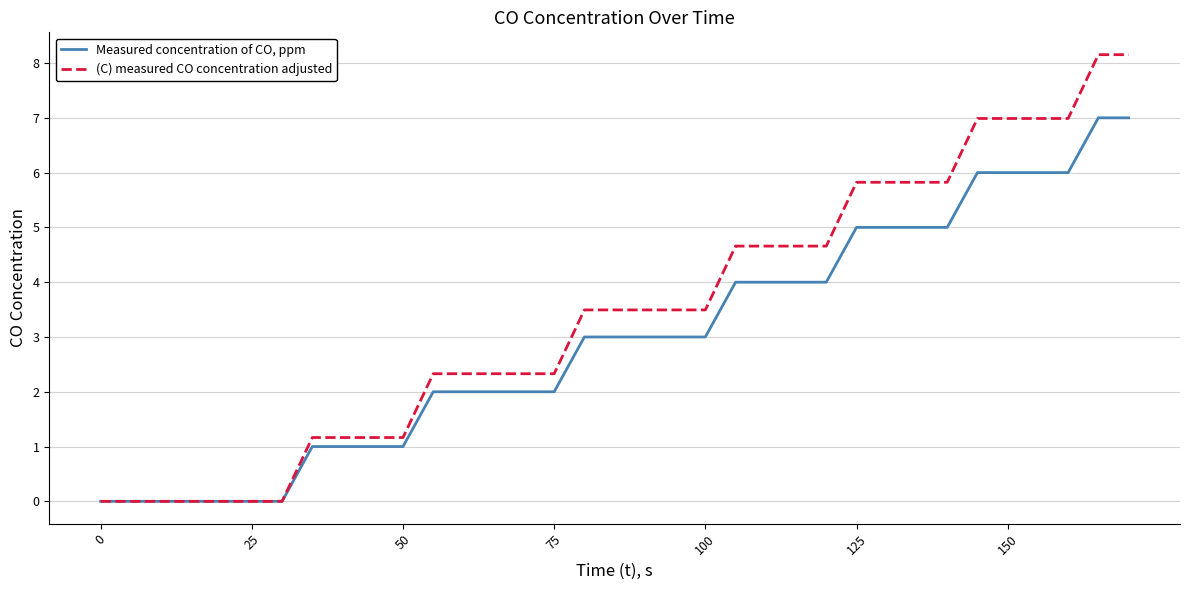

What is the maximum value shown in the chart?

8.2